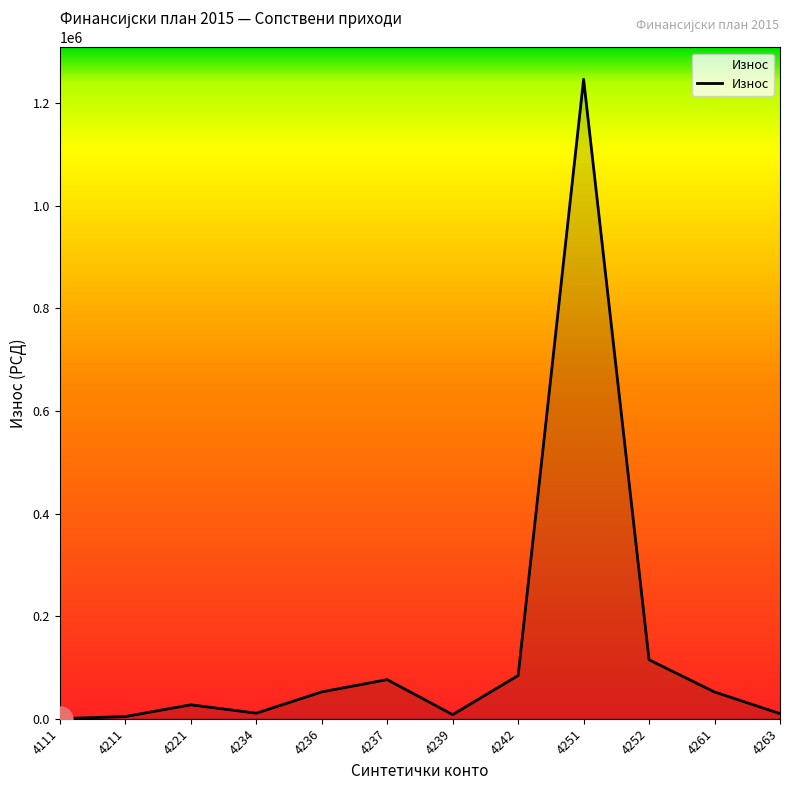

What is the maximum value shown in the chart?

1246529.4